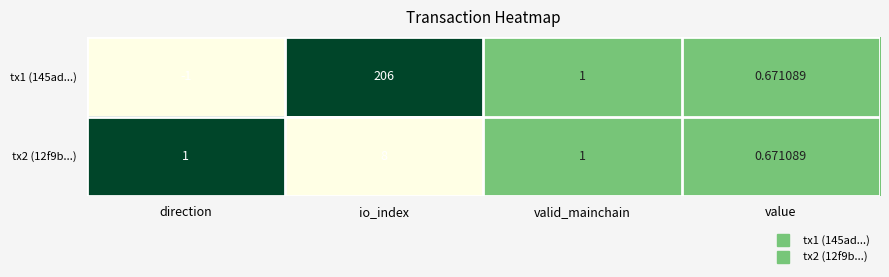

At which label does tx1 (145ad...) reach its peak?

io_index